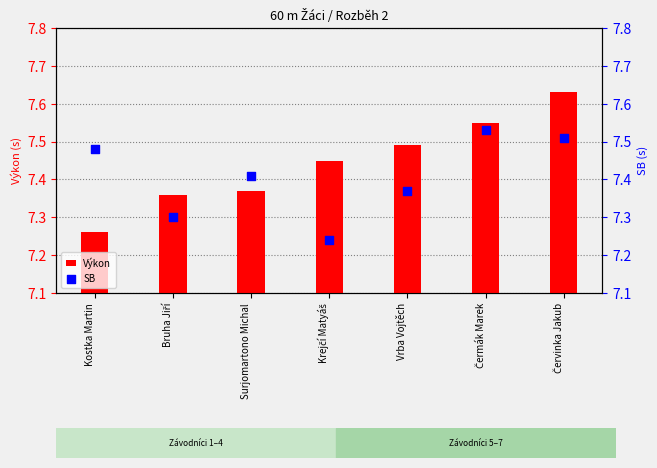

Which series reaches the maximum Y coordinate?

Výkon